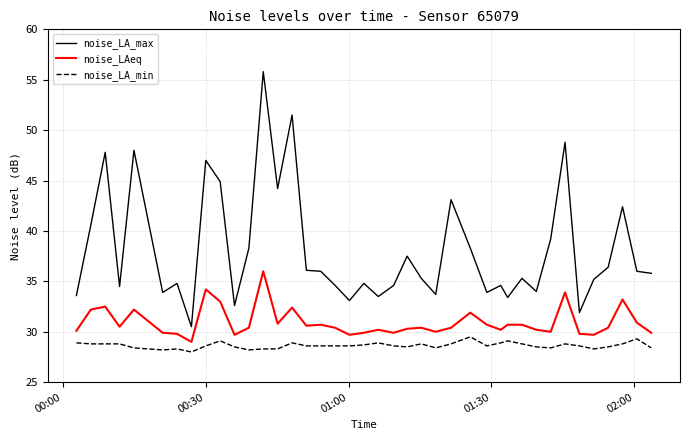

True or false: noise_LA_min and noise_LAeq cross at least once.

False